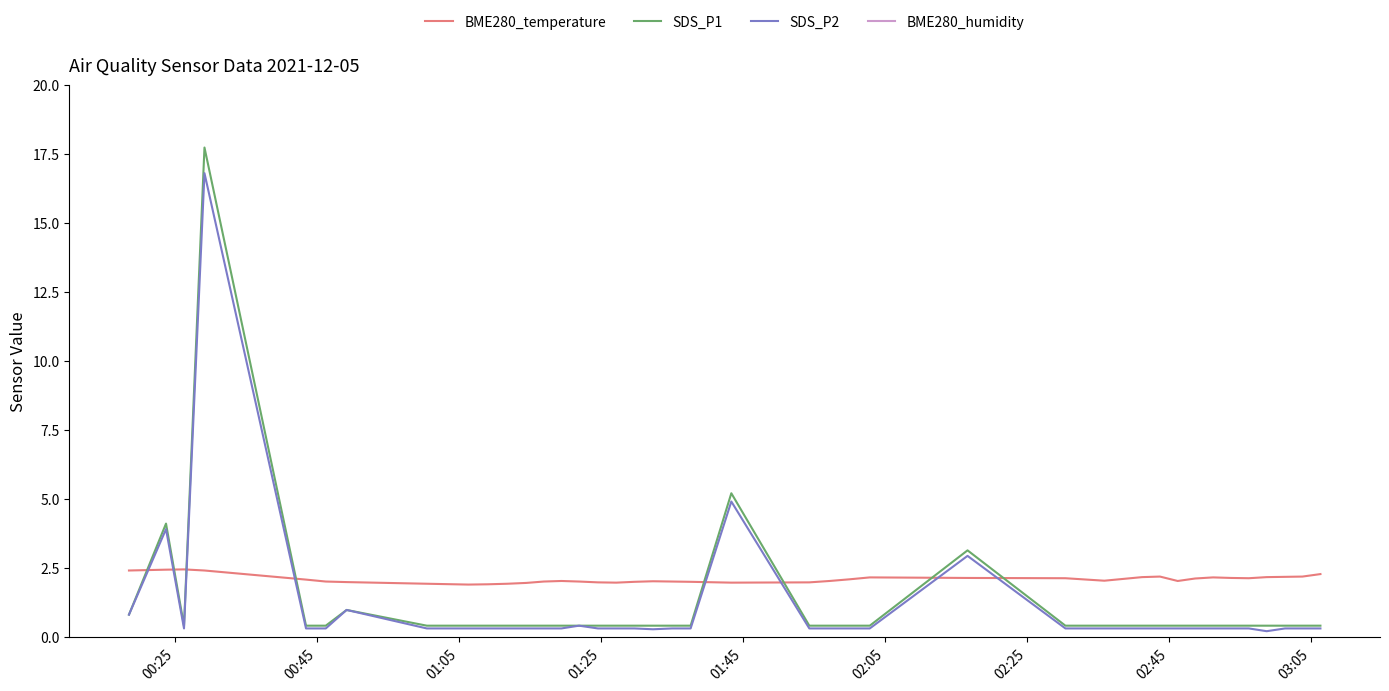

What is the highest value of the SDS_P2 series?

16.8